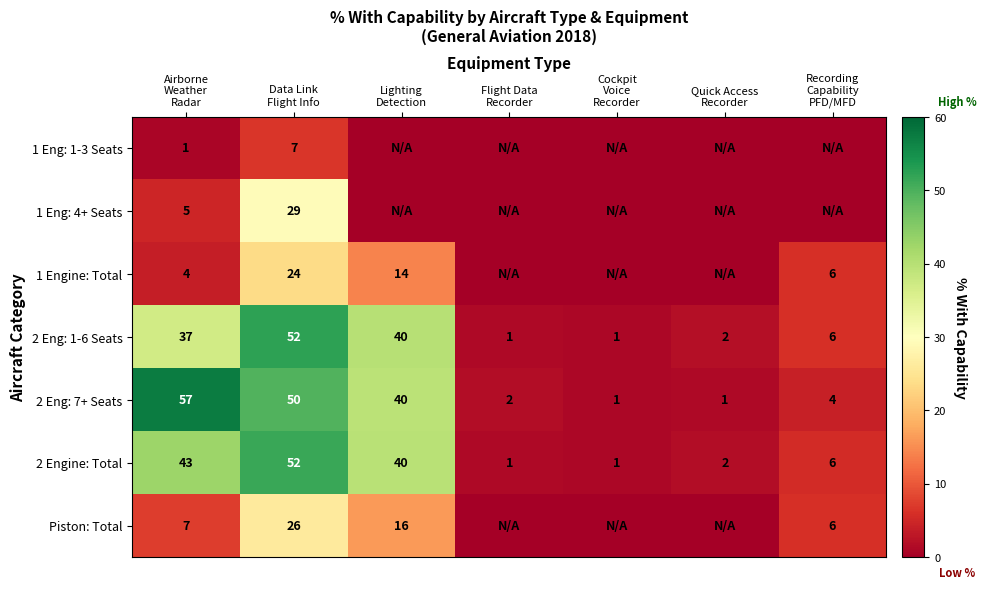

What is the highest value of the 2 Eng: 1-6 Seats series?

52